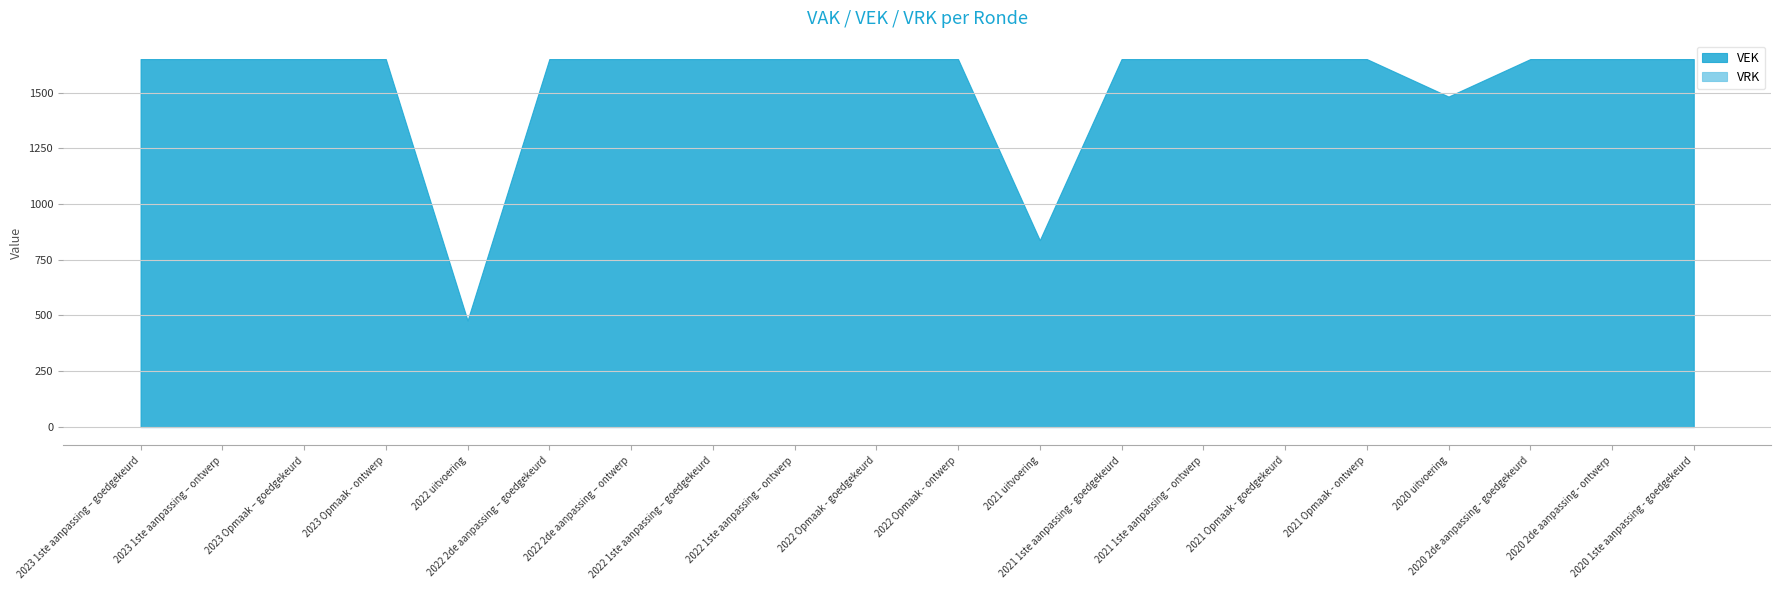

How many lines are shown in the chart?

2